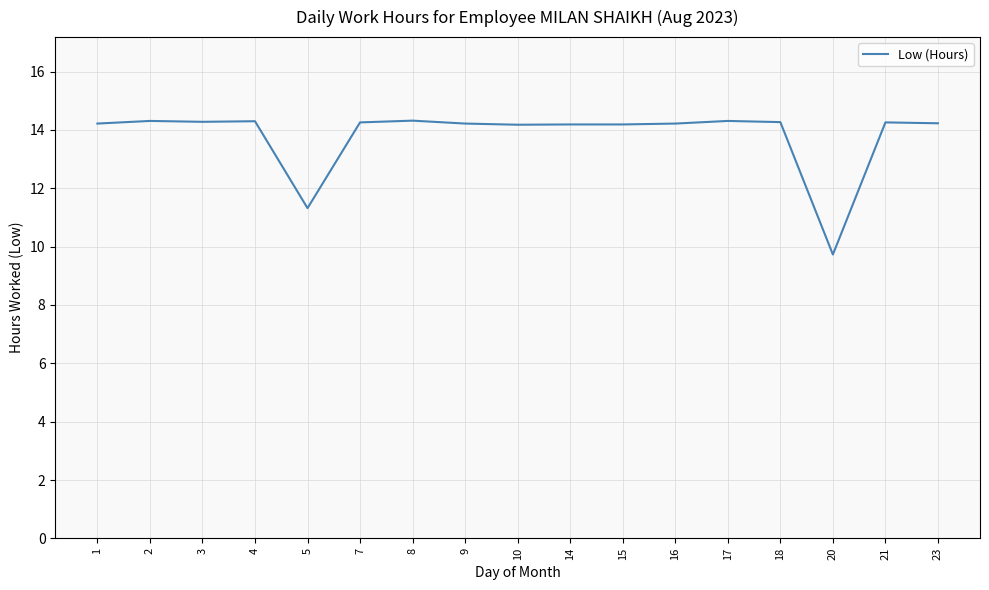

At which label is the value closest to 12?

5